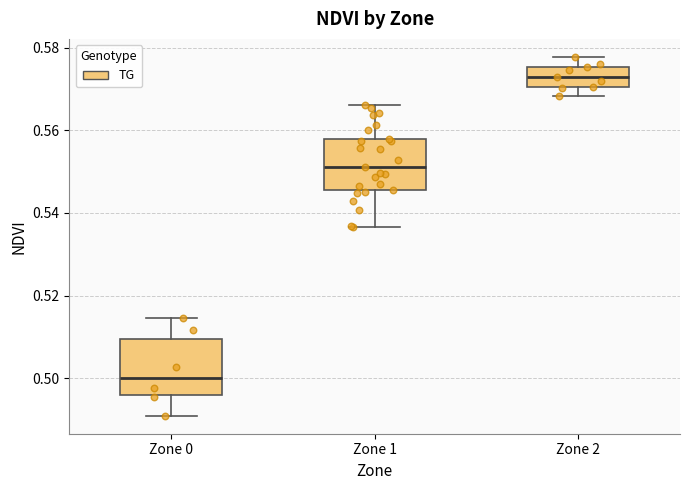

Where is the upper edge of the box for Zone 0 on the y-axis? The values are not printed on the chart, so give them approximately, as read against the axis.

0.510